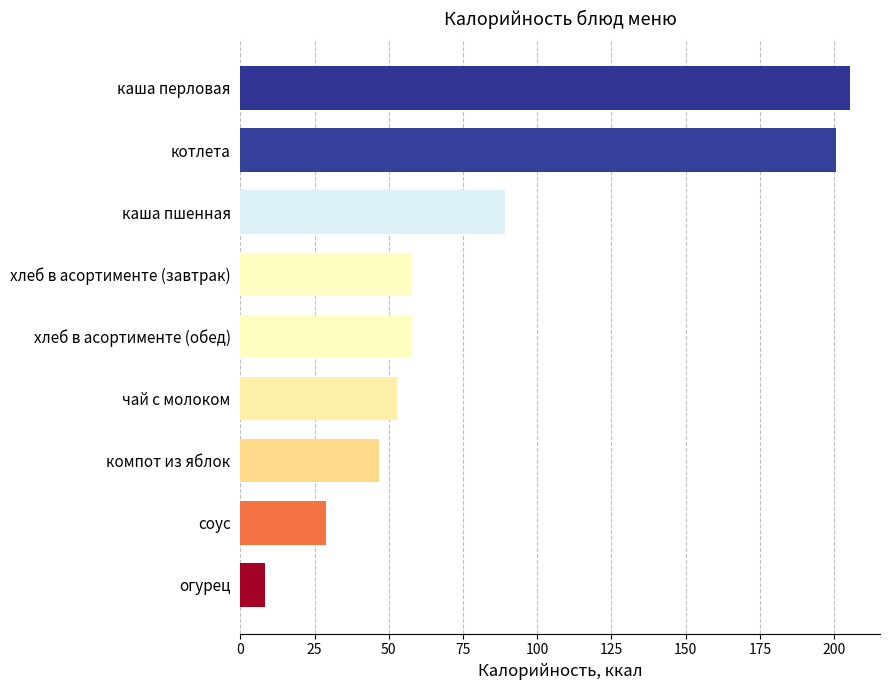

What is the difference between the second highest and minimum values?

192.1